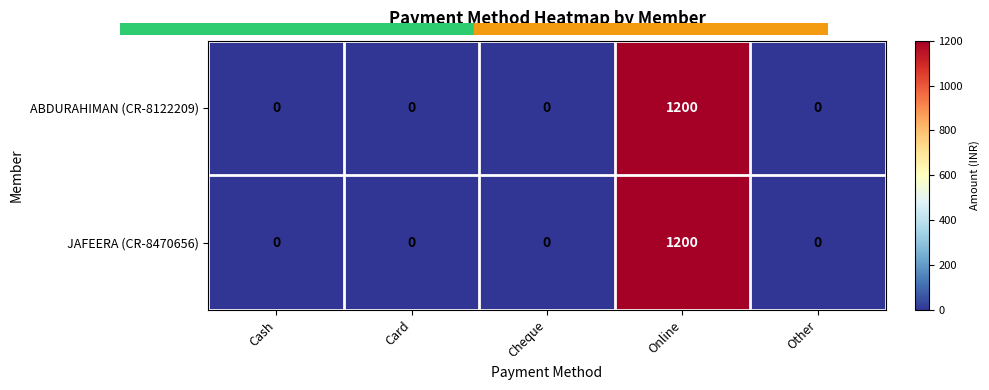

Which label corresponds to the largest value in the chart?

Online